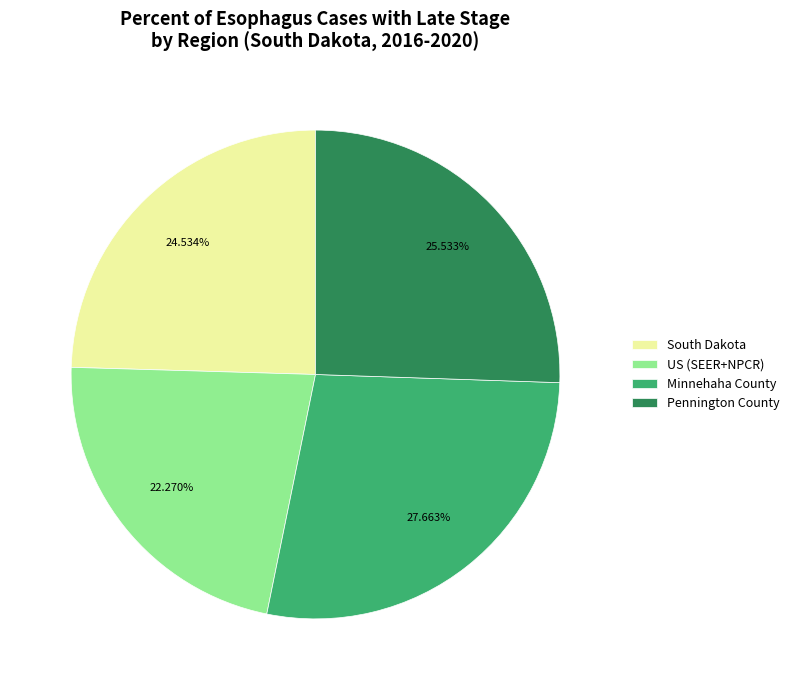

Is it true that Minnehaha County is 42% of the pie?

False